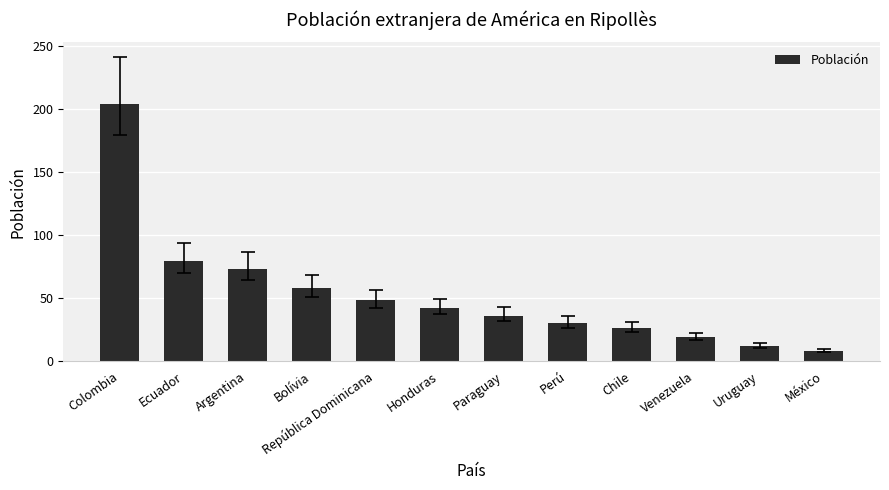

What is the label of the 12th bar from the left?

México